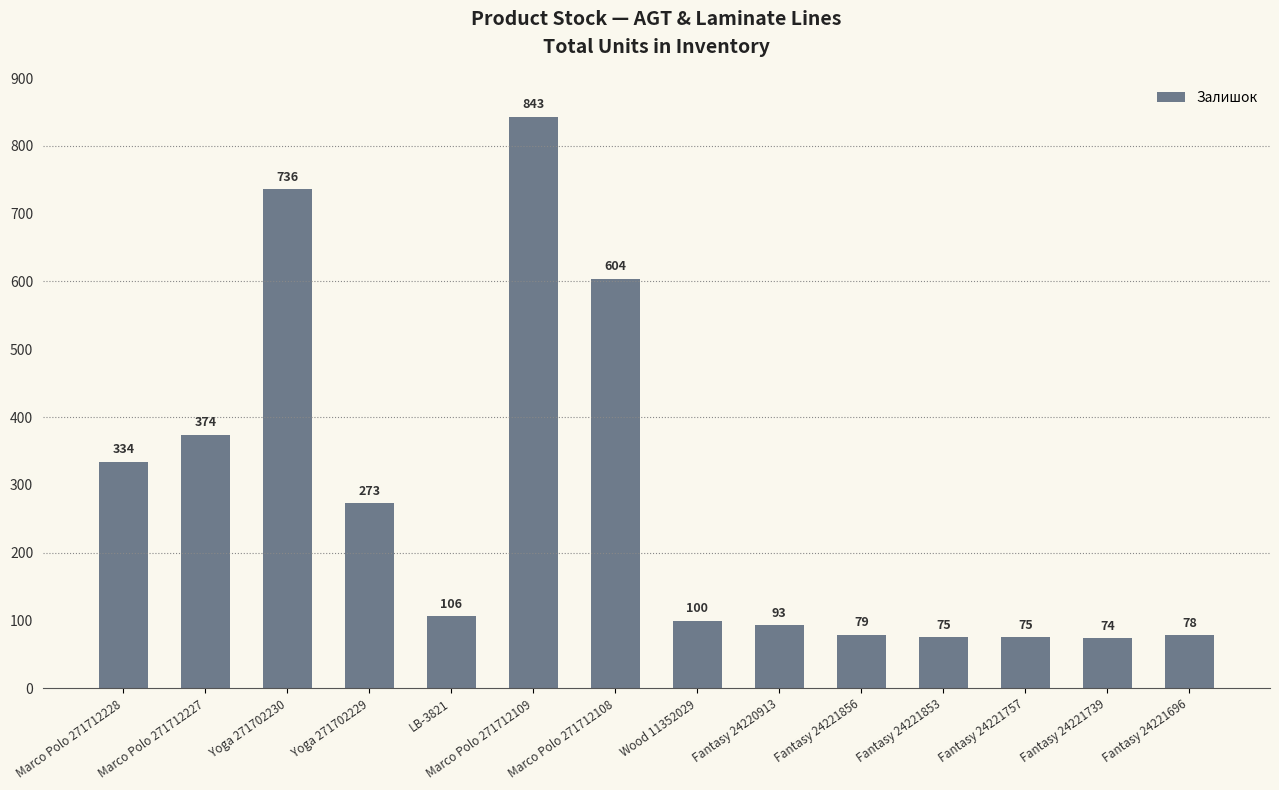

What is the smallest value displayed?

74